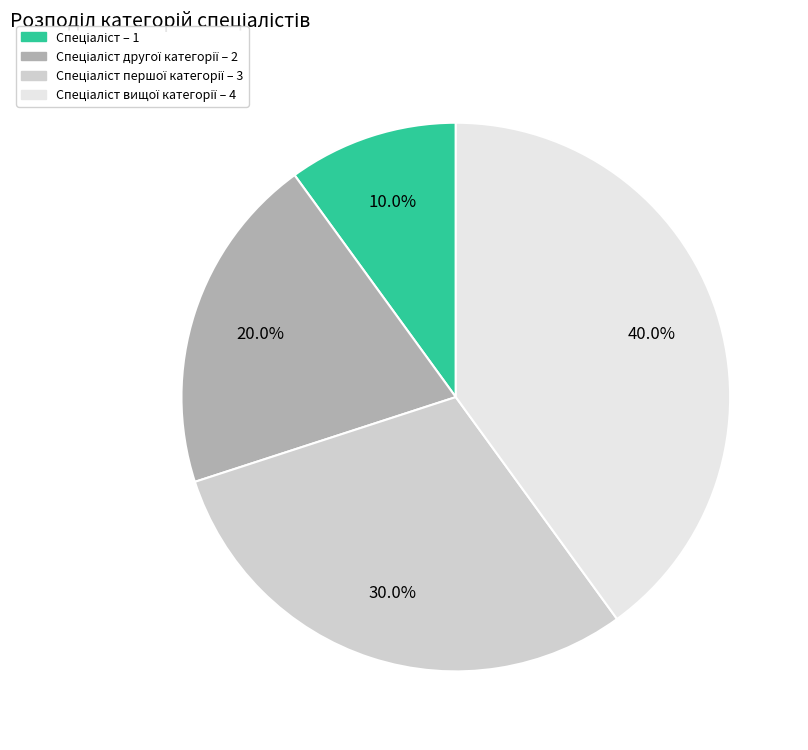

Is there any slice that represents more than half of the pie?

No